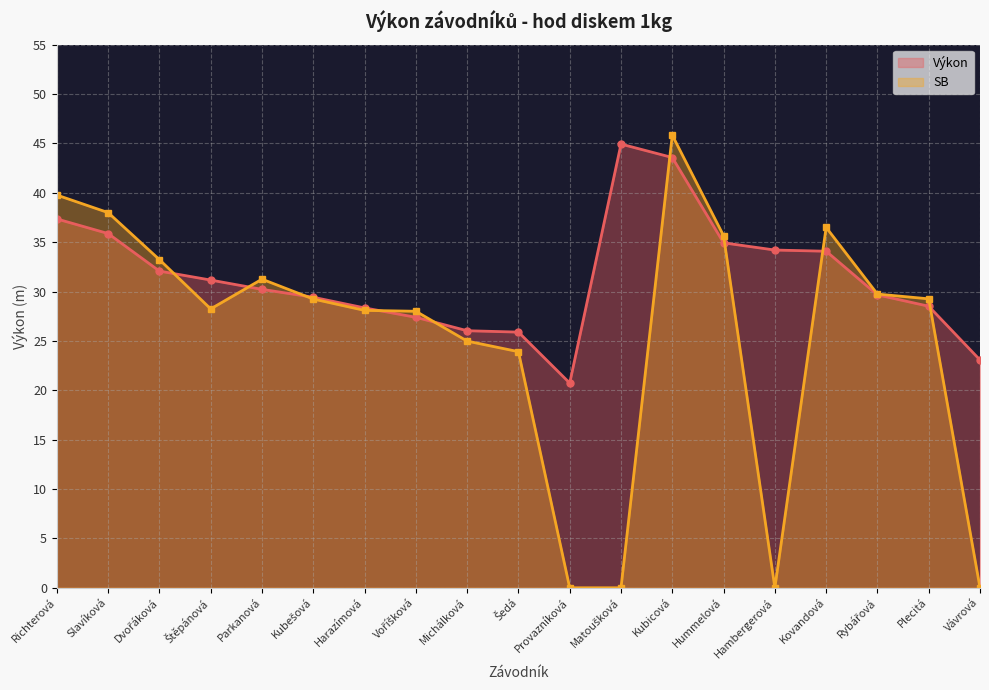

What is the total value across all series at Vávrová?

23.1